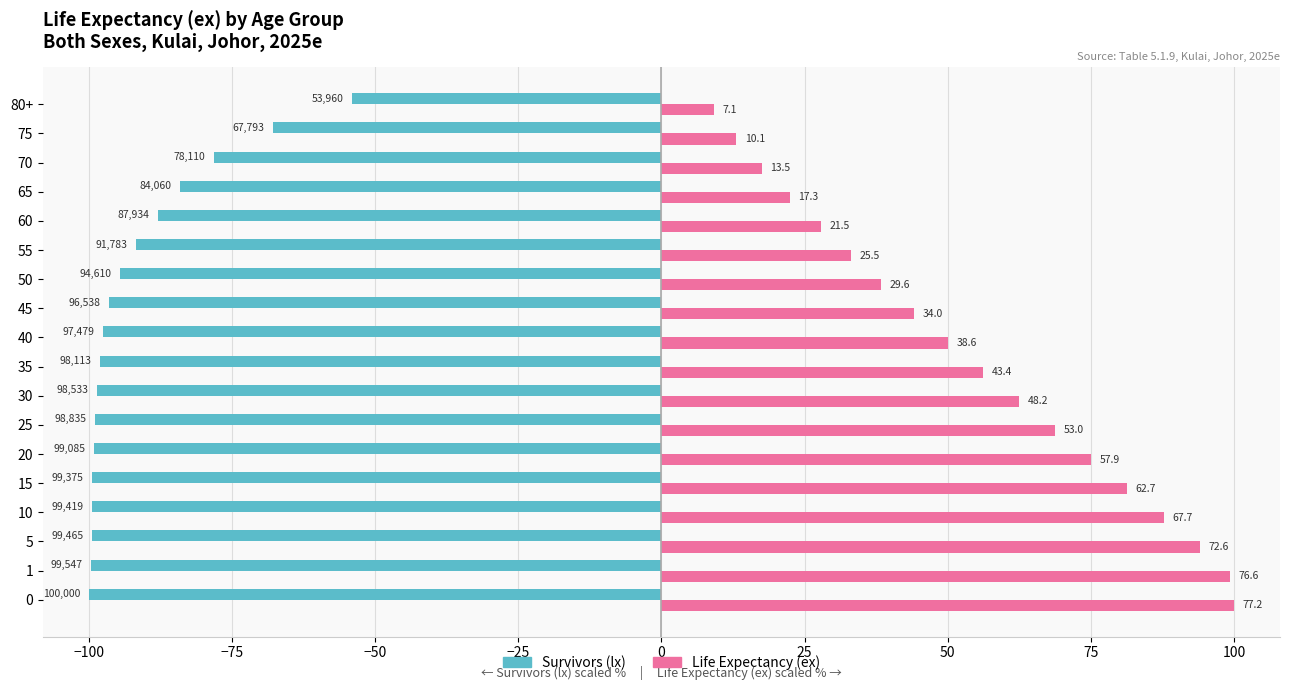

What are all the series names shown in the legend?

Survivors (lx), Life Expectancy (ex)